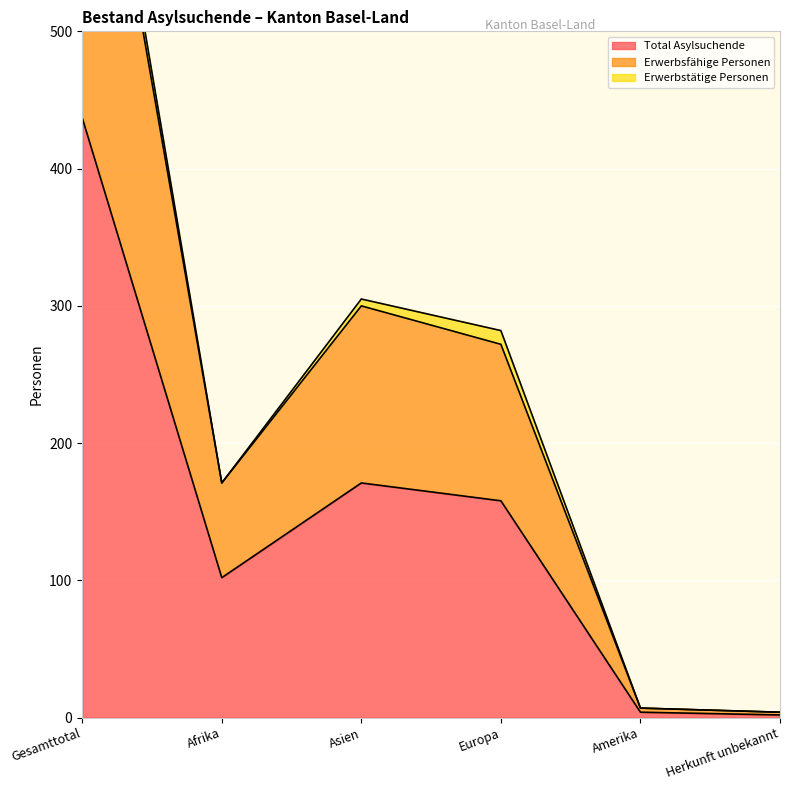

How many data points in Total Asylsuchende are less than 158?

3